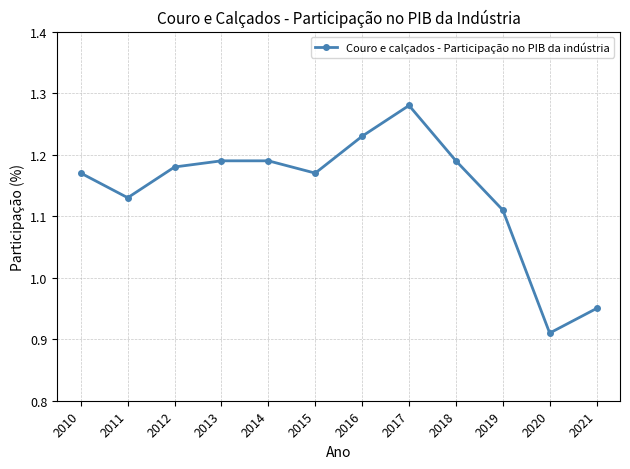

What is the ratio of the value at 2011 to the value at 2015?

1.0